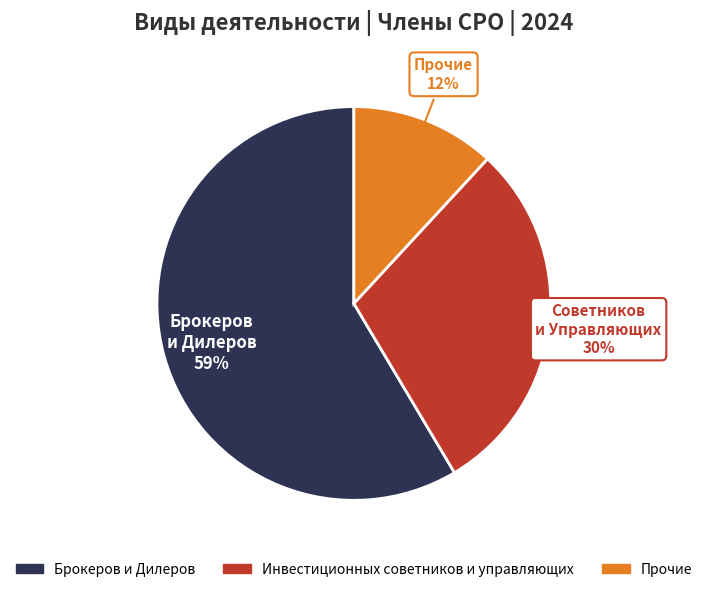

Is there any slice that represents more than half of the pie?

Yes